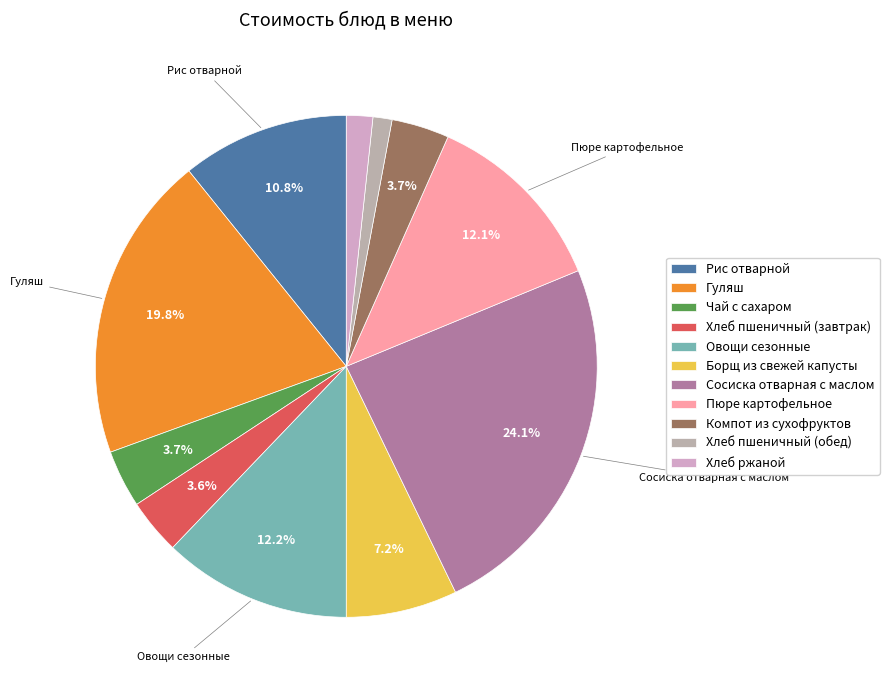

Is it true that Пюре картофельное is 12% of the pie?

True